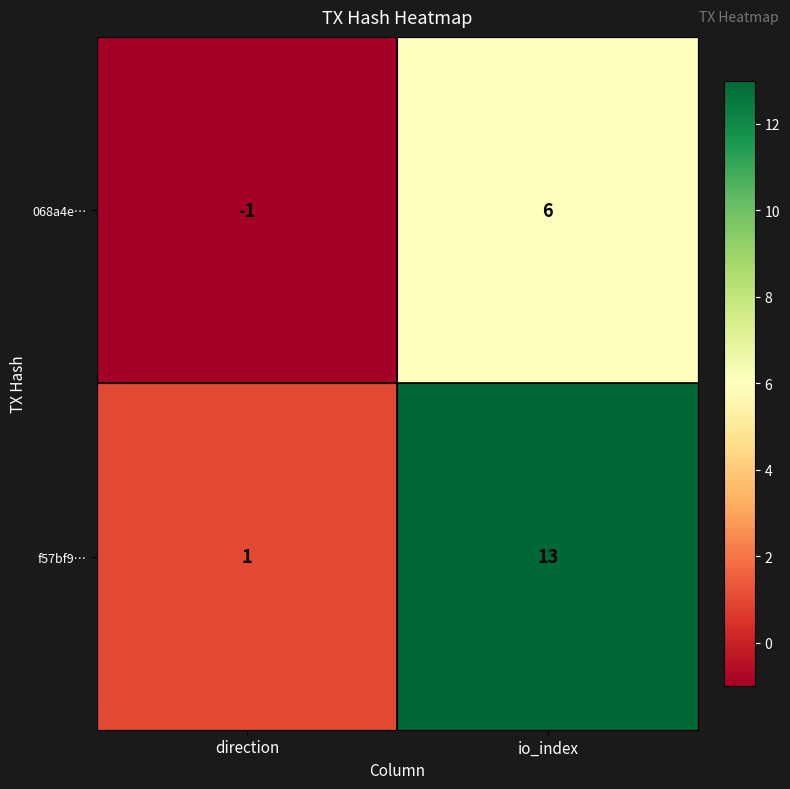

Reading left to right, transcribe all the data shown in this chart.

068a4e…: -1	6
f57bf9…: 1	13